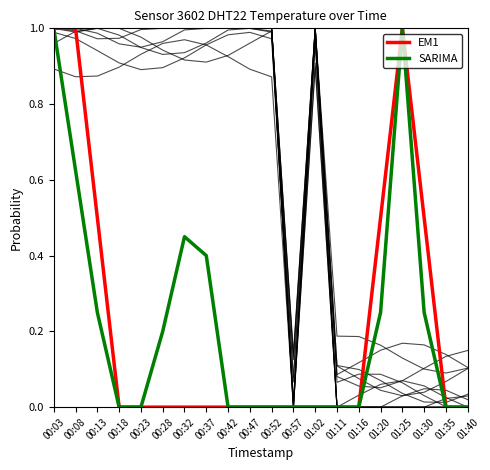

True or false: SARIMA and EM1 cross at least once.

False